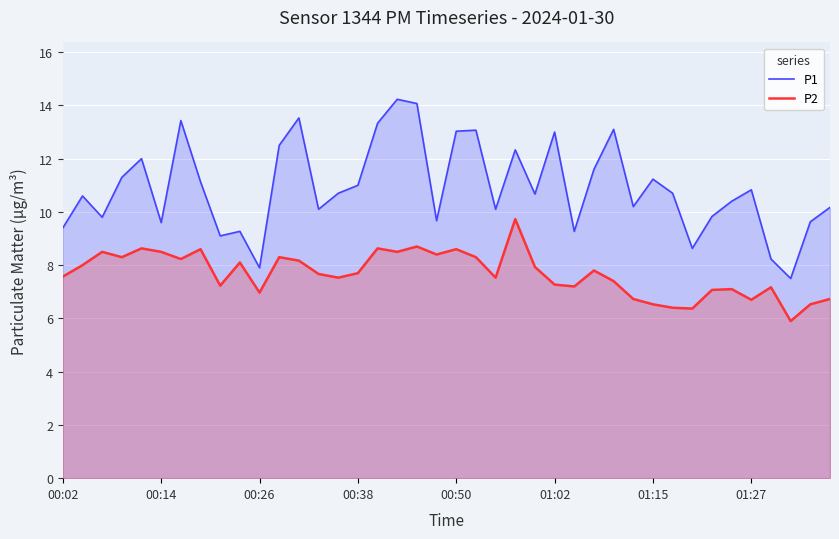

How many data points does each series have?

40